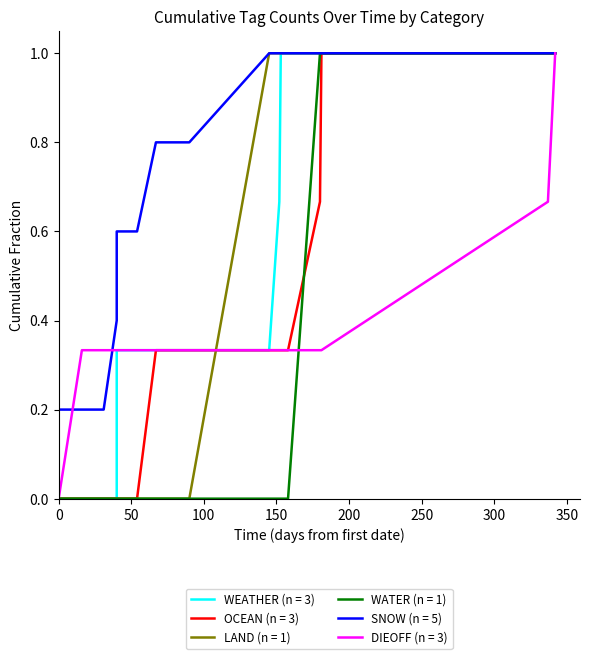

Which has a higher value, 6 or 14?

6